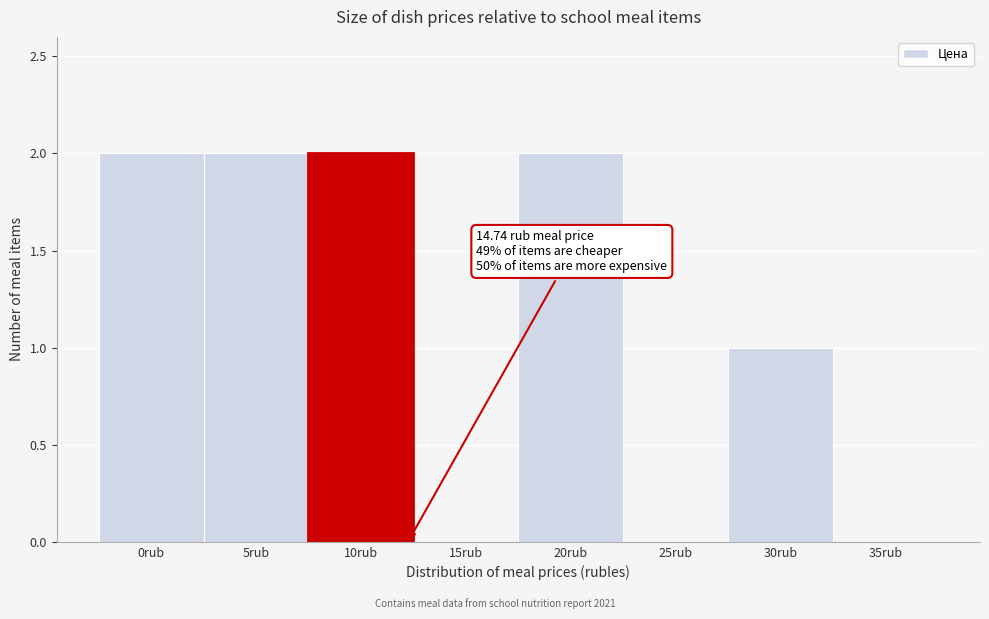

Reading left to right, what are all the values shown in this chart?

0rub=2	5rub=2	10rub=2	15rub=0	20rub=2	25rub=0	30rub=1	35rub=0